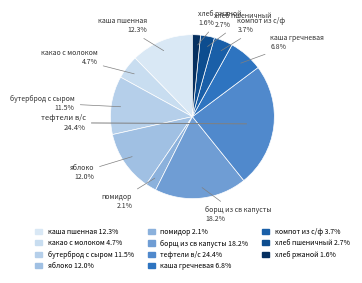

To the nearest percent, what percentage of the pie is какао с молоком?

5%